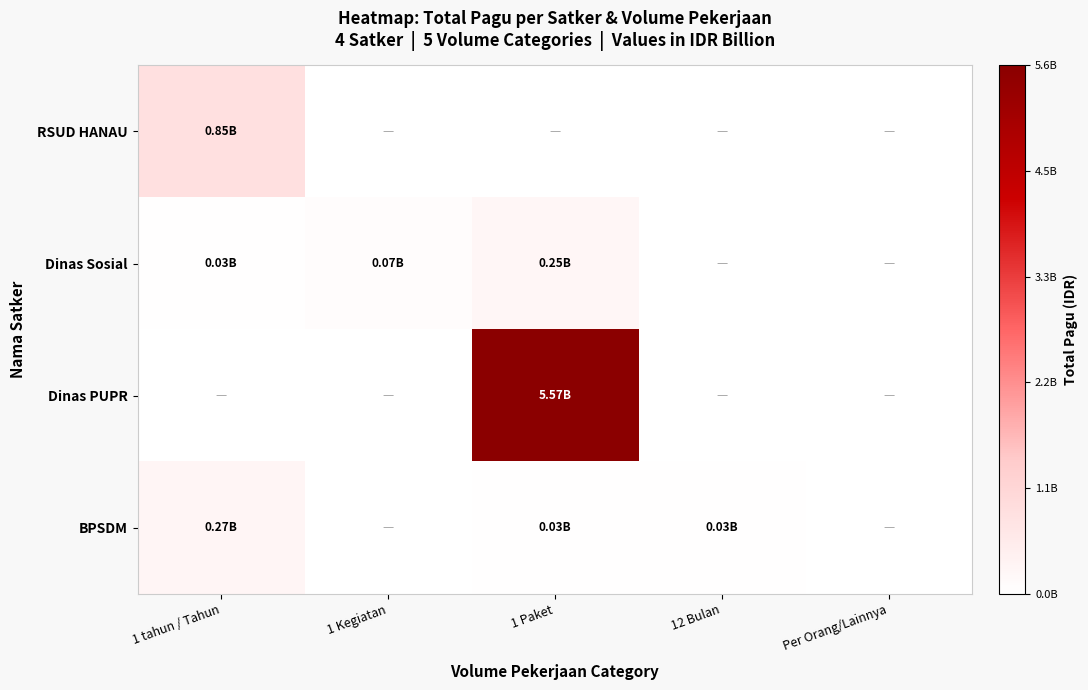

At which category does the chart reach its minimum across all series?

1 Kegiatan